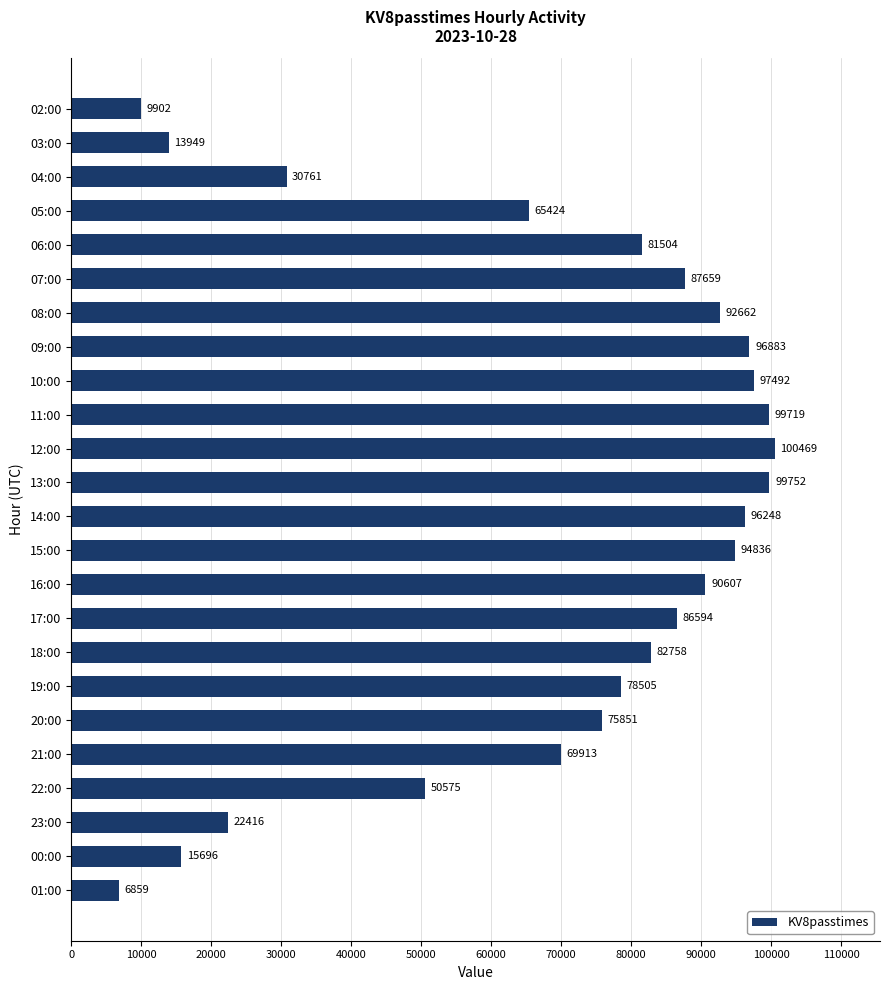

Reading top to bottom, list all the values displayed in this chart.

02:00=9902	03:00=13949	04:00=30761	05:00=65424	06:00=81504	07:00=87659	08:00=92662	09:00=96883	10:00=97492	11:00=99719	12:00=100469	13:00=99752	14:00=96248	15:00=94836	16:00=90607	17:00=86594	18:00=82758	19:00=78505	20:00=75851	21:00=69913	22:00=50575	23:00=22416	00:00=15696	01:00=6859